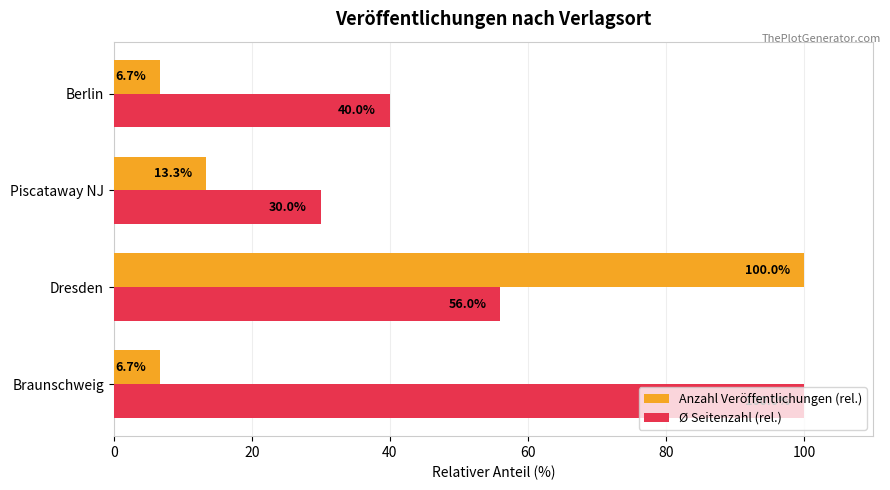

What are all the series names shown in the legend?

Anzahl Veröffentlichungen (rel.), Ø Seitenzahl (rel.)